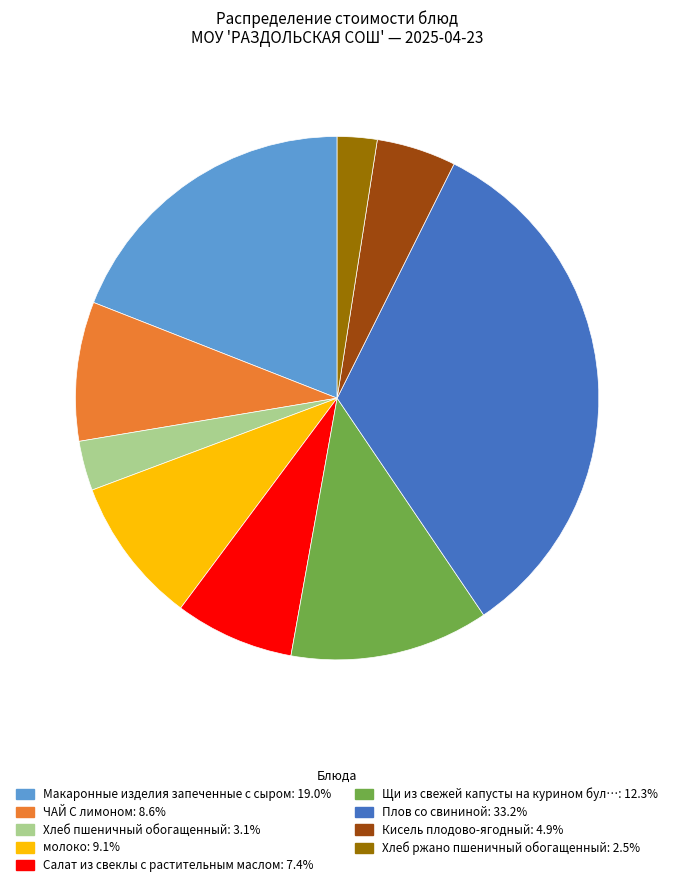

Does any single category account for the majority?

No